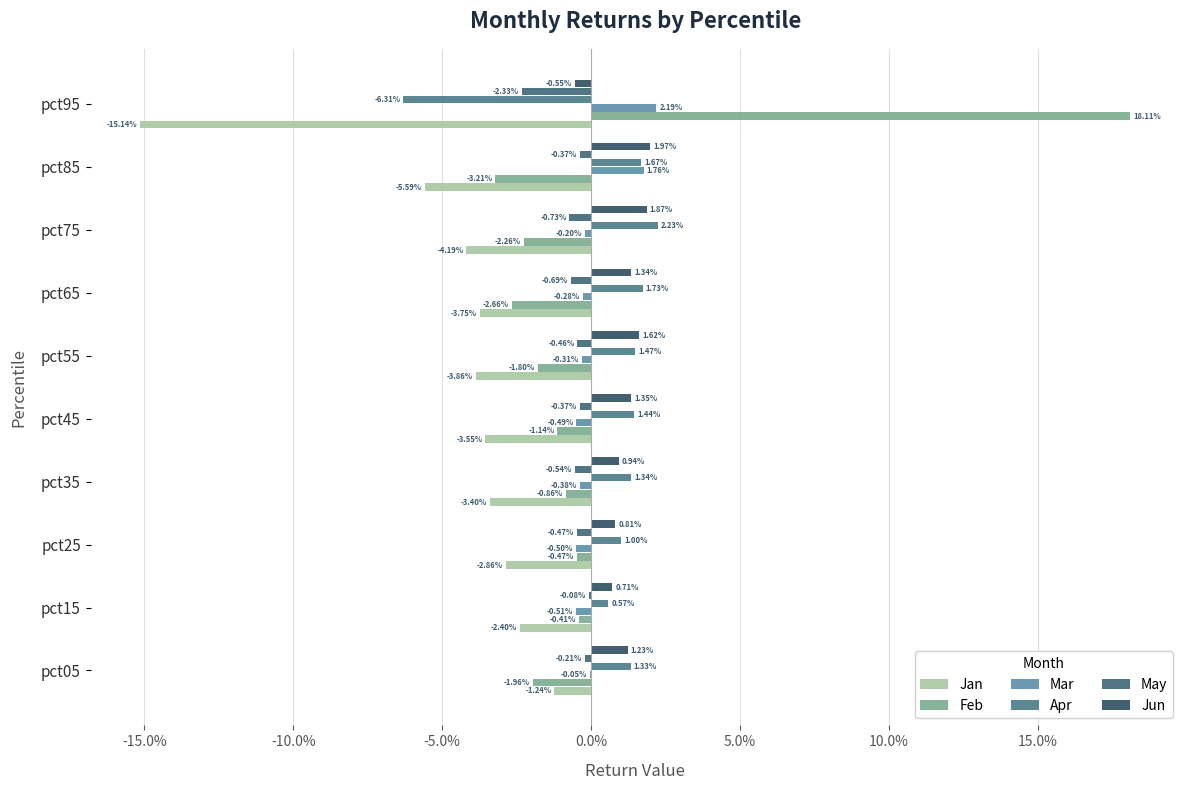

Reading right to left, transcribe all the data shown in this chart.

Jan: -0.2	-0.1	-0.0	-0.0	-0.0	-0.0	-0.0	-0.0	-0.0	-0.0
Feb: 0.2	-0.0	-0.0	-0.0	-0.0	-0.0	-0.0	-0.0	-0.0	-0.0
Mar: 0.0	0.0	-0.0	-0.0	-0.0	-0.0	-0.0	-0.0	-0.0	-0.0
Apr: -0.1	0.0	0.0	0.0	0.0	0.0	0.0	0.0	0.0	0.0
May: -0.0	-0.0	-0.0	-0.0	-0.0	-0.0	-0.0	-0.0	-0.0	-0.0
Jun: -0.0	0.0	0.0	0.0	0.0	0.0	0.0	0.0	0.0	0.0